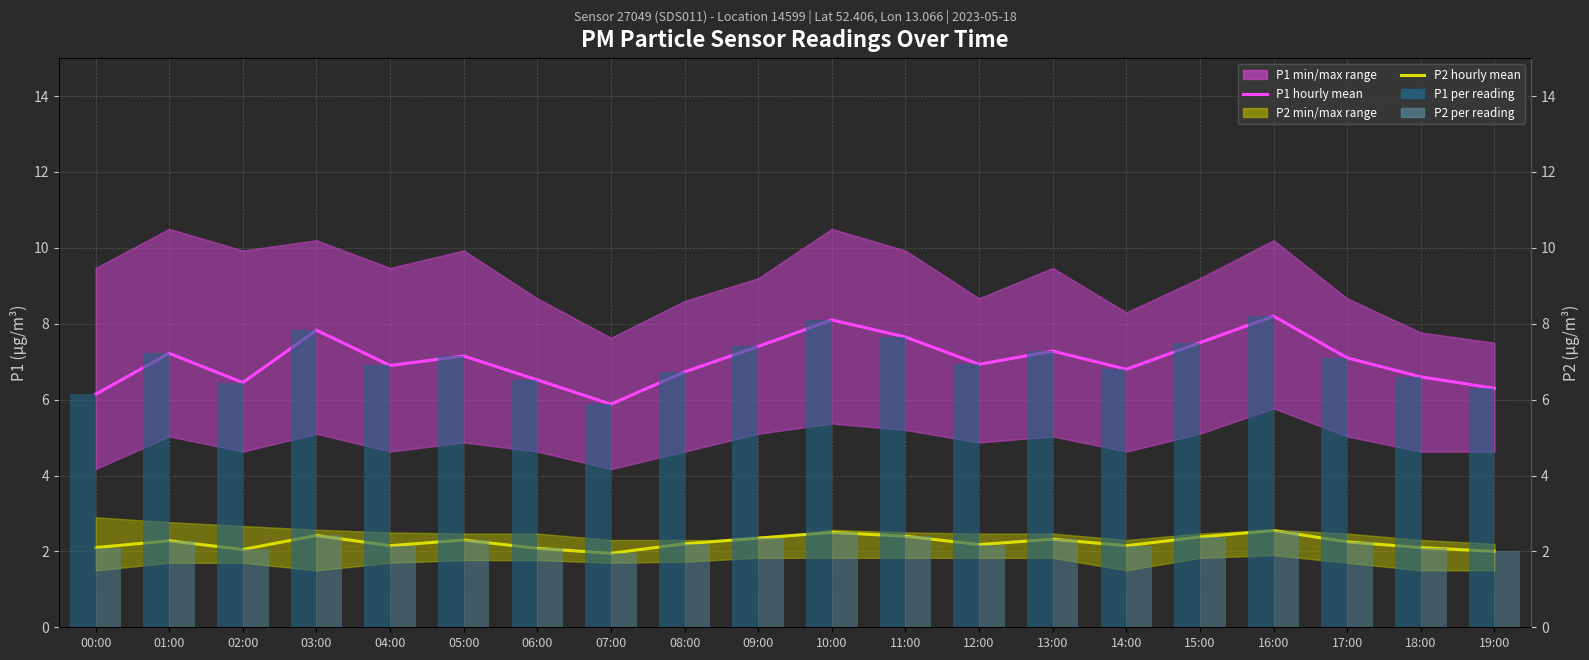

What value does the P1 hourly mean series have at 16:00?

8.2